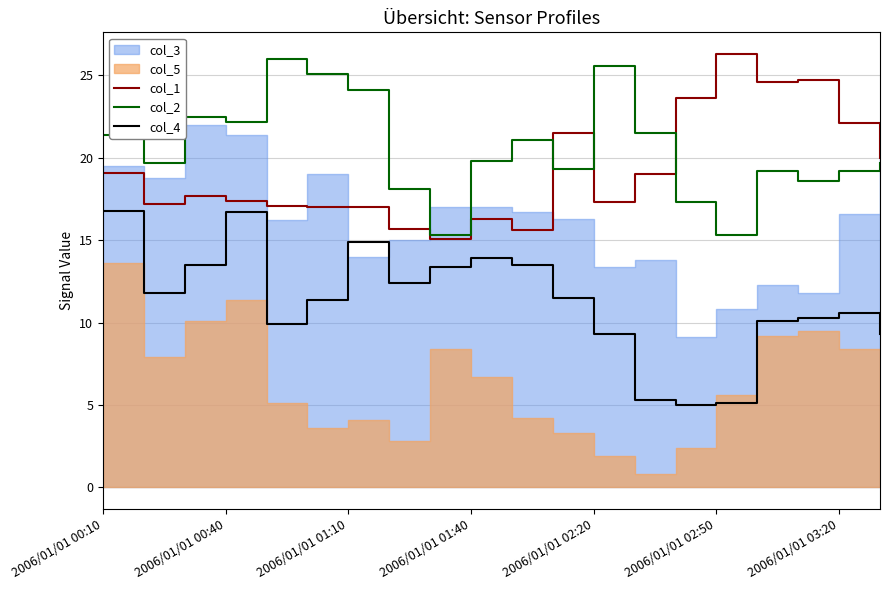

What is the average value of the col_1 series?

19.2